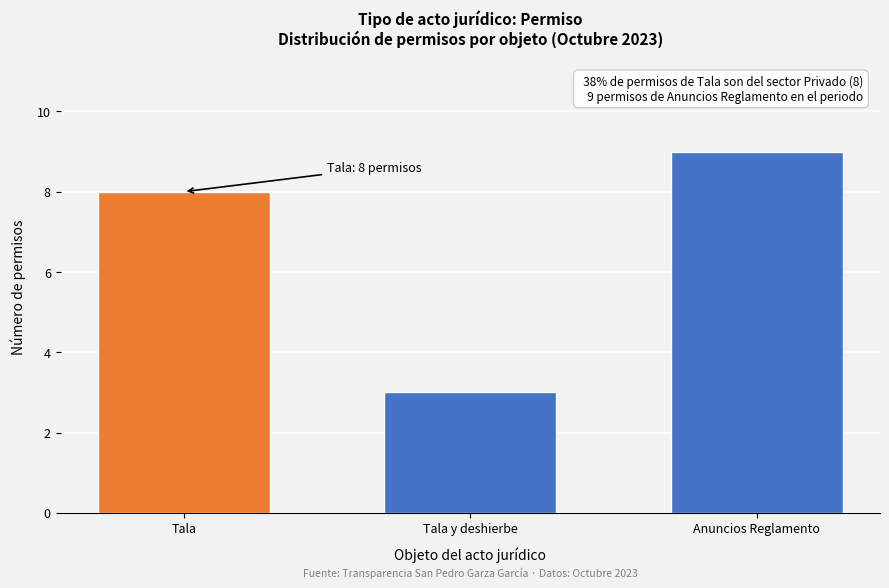

Reading left to right, extract all data points from this chart.

8	3	9